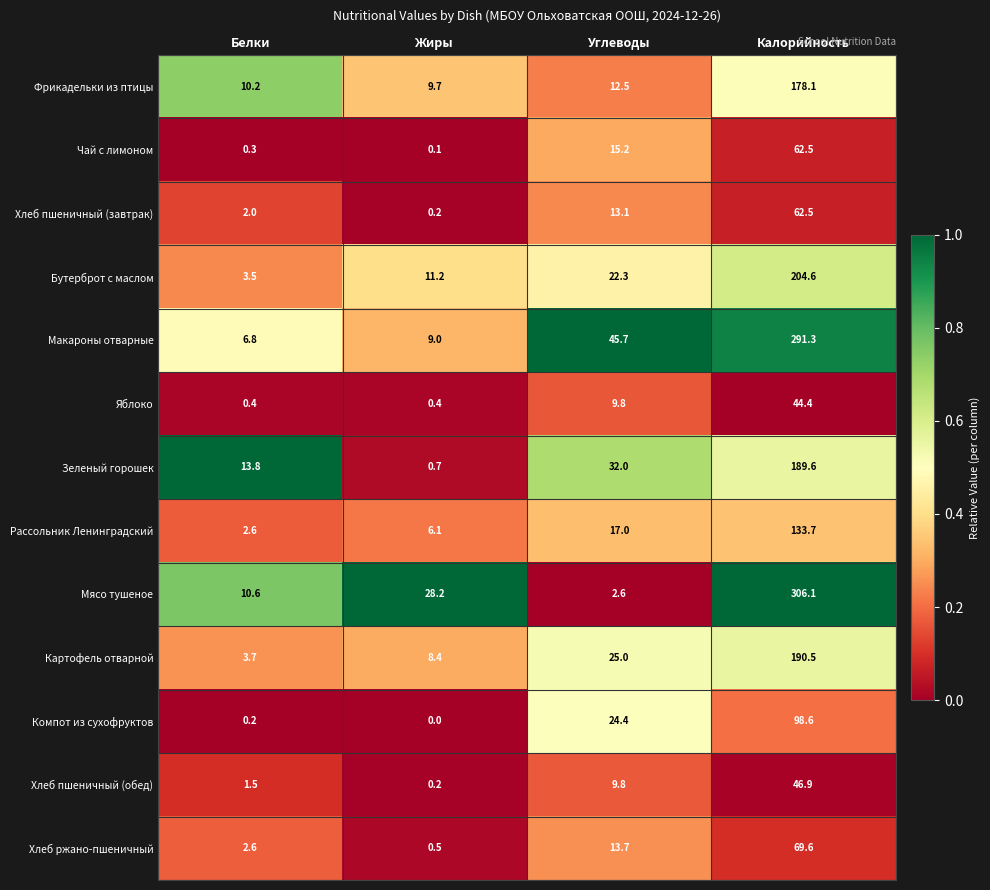

List the labels in order of Компот из сухофруктов value, smallest first.

Жиры, Белки, Углеводы, Калорийность